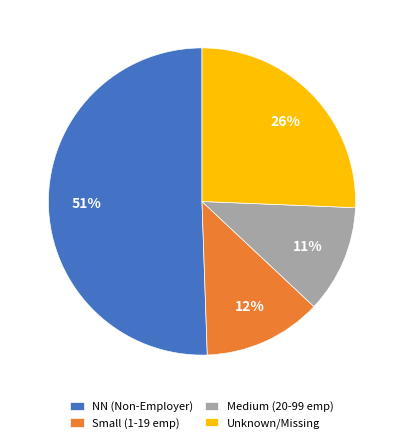

Which slice represents more than half of the pie?

NN (Non-Employer)